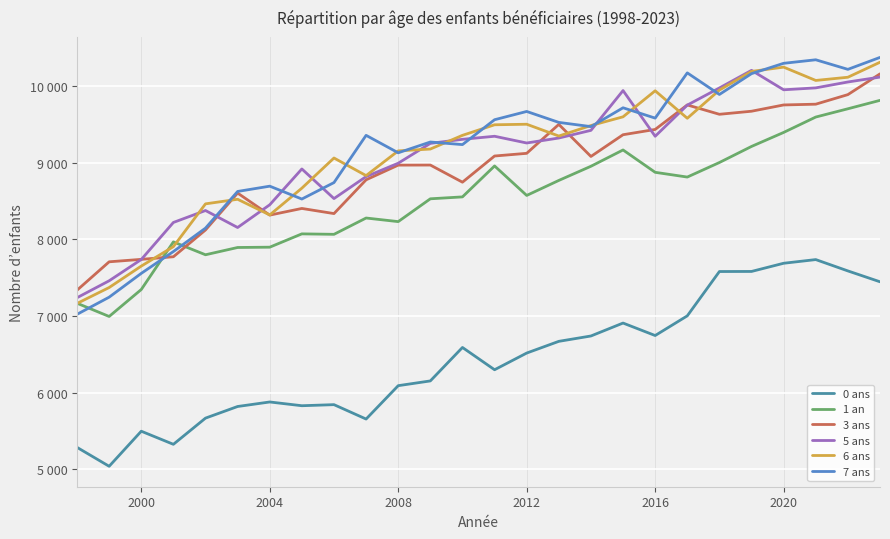

At how many categories does at least one series exceed 9187?

16